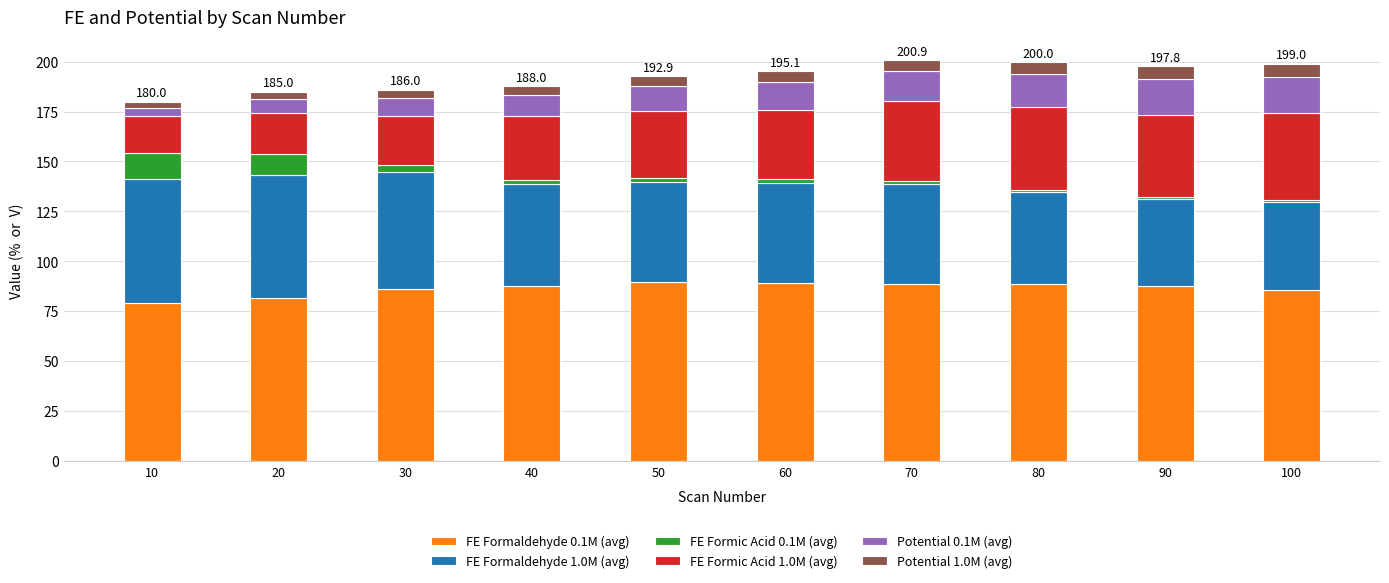

What is the maximum value for FE Formaldehyde 0.1M (avg)?

89.6